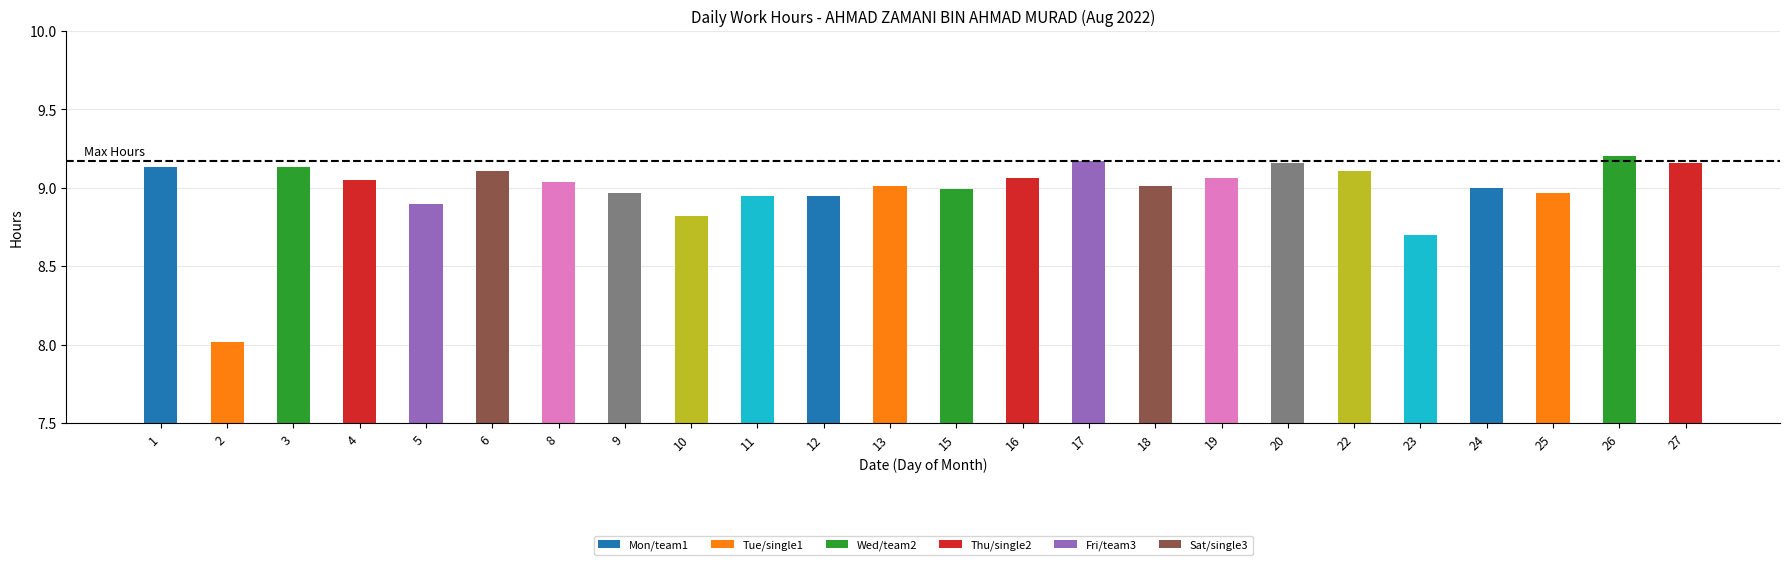

What is the ratio of the value at 4 to the value at 27?

1.0